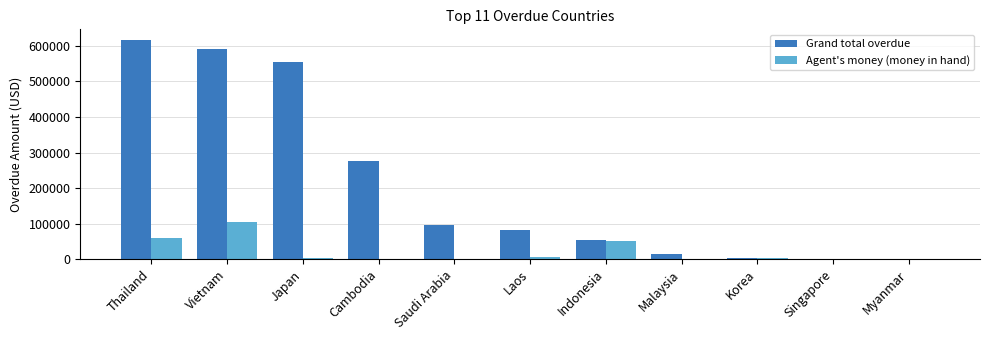

What is the sum of all Grand total overdue values?

2284639.2